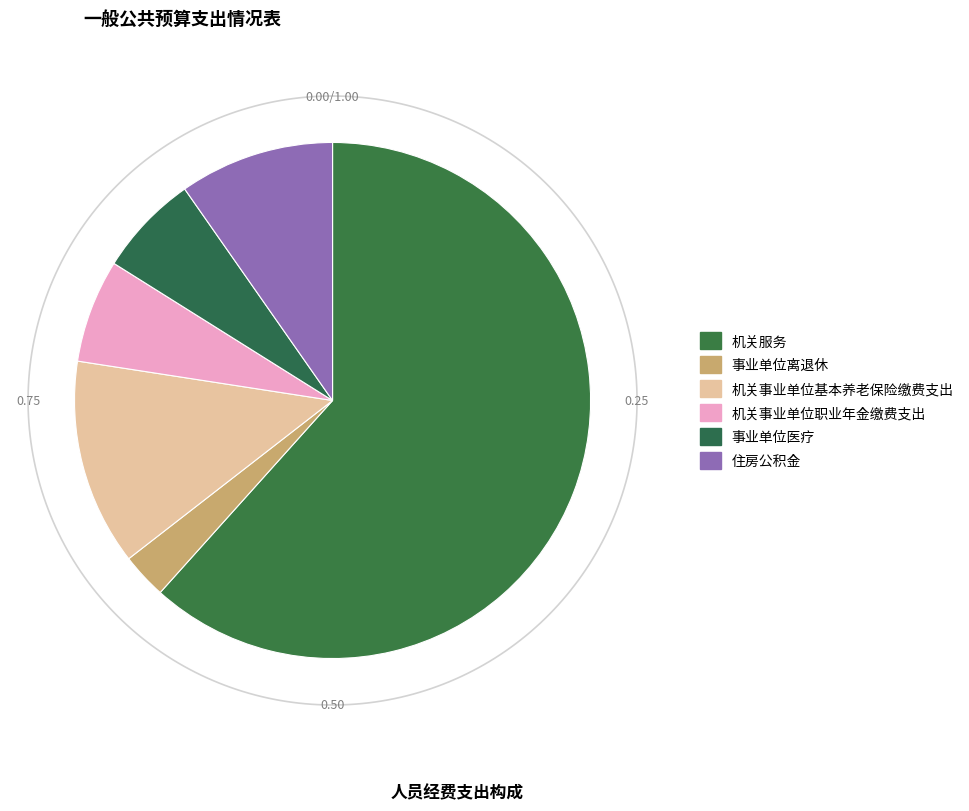

Is there a majority slice in this chart?

Yes